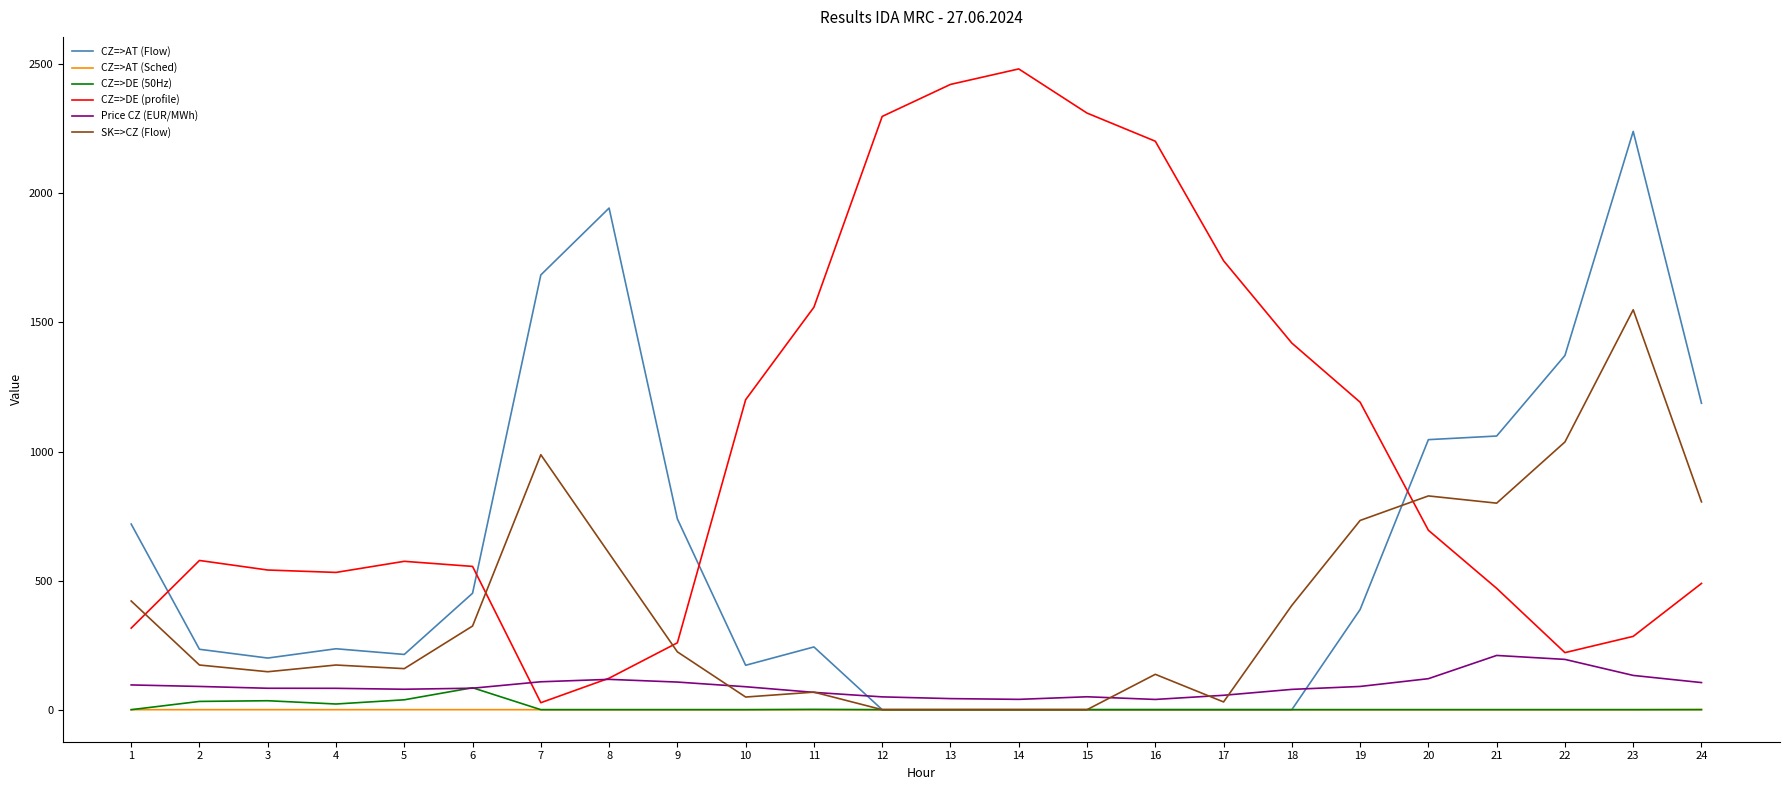

At which label does Price CZ (EUR/MWh) first exceed 88?

1